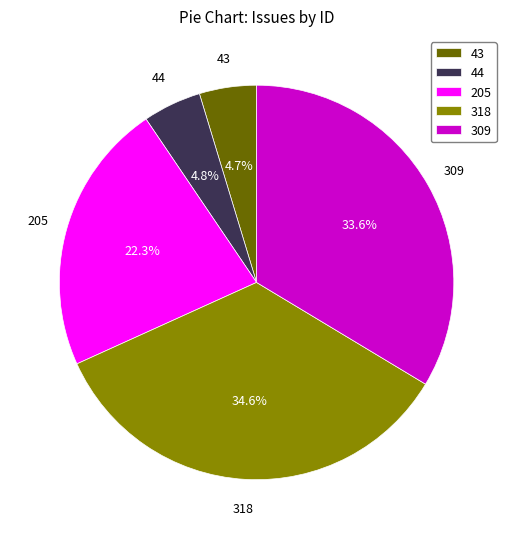

How many slices are in this pie chart?

5